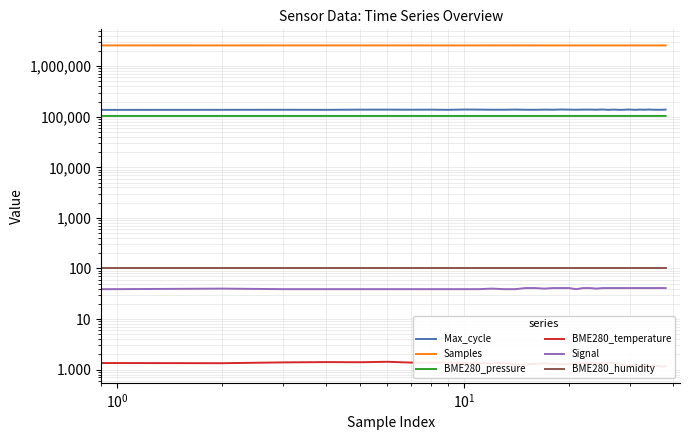

What are all the series names shown in the legend?

Max_cycle, Samples, BME280_pressure, BME280_temperature, Signal, BME280_humidity